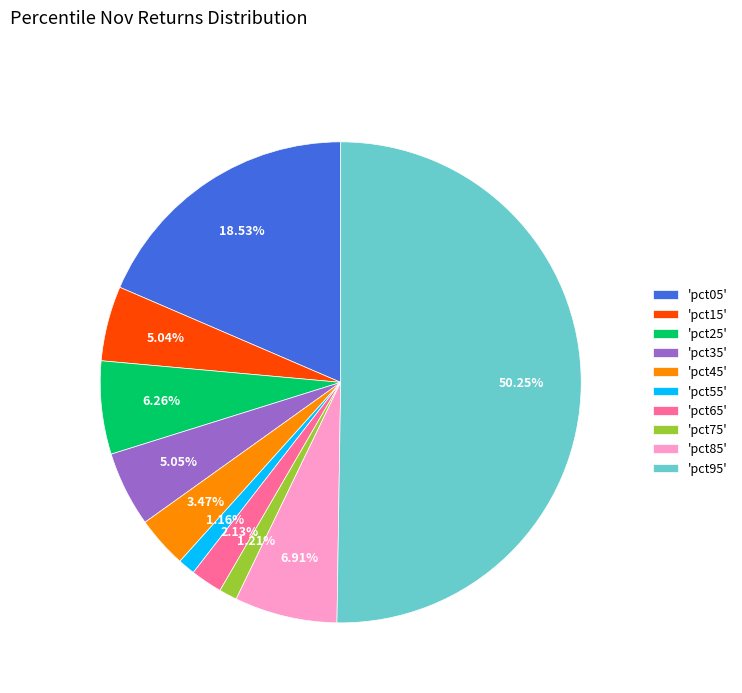

Do 'pct05' and 'pct75' together represent more than half of the pie?

No